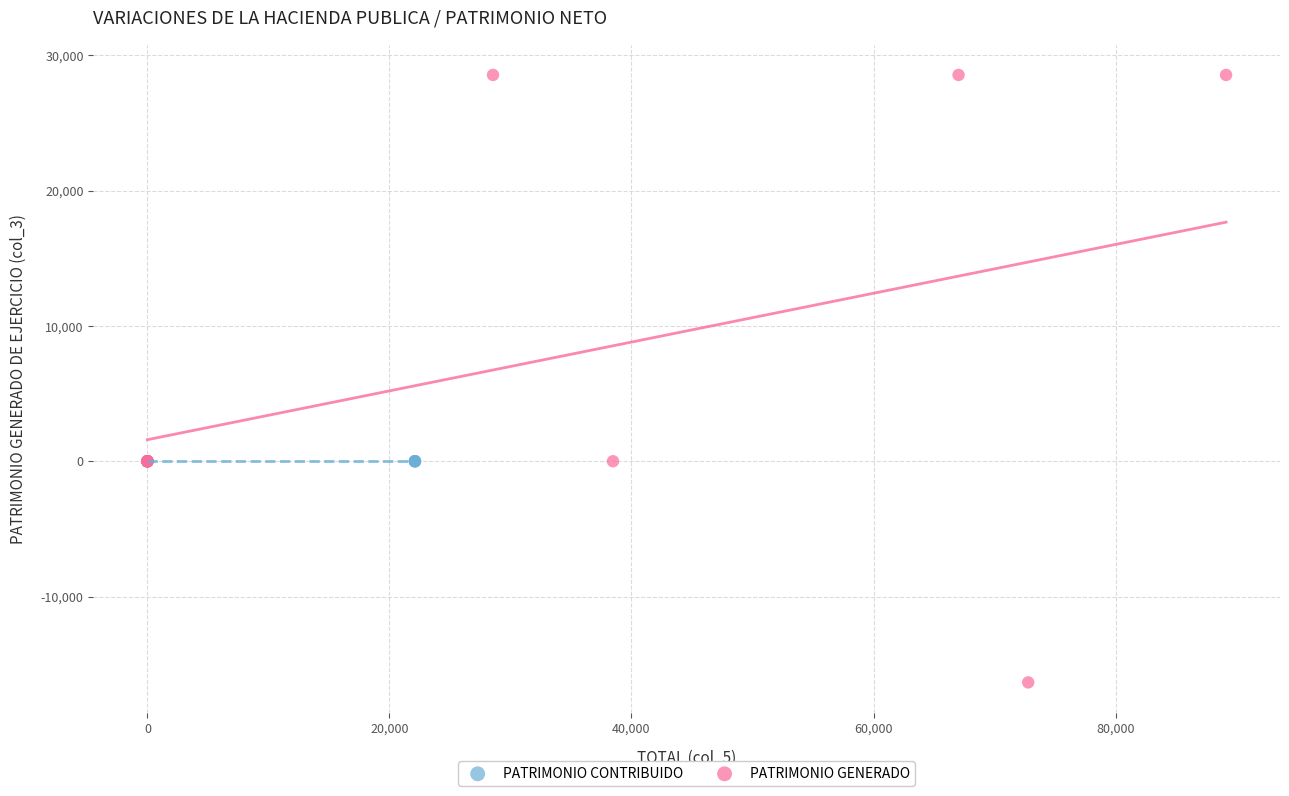

What are all the series names shown in the legend?

PATRIMONIO CONTRIBUIDO, PATRIMONIO GENERADO